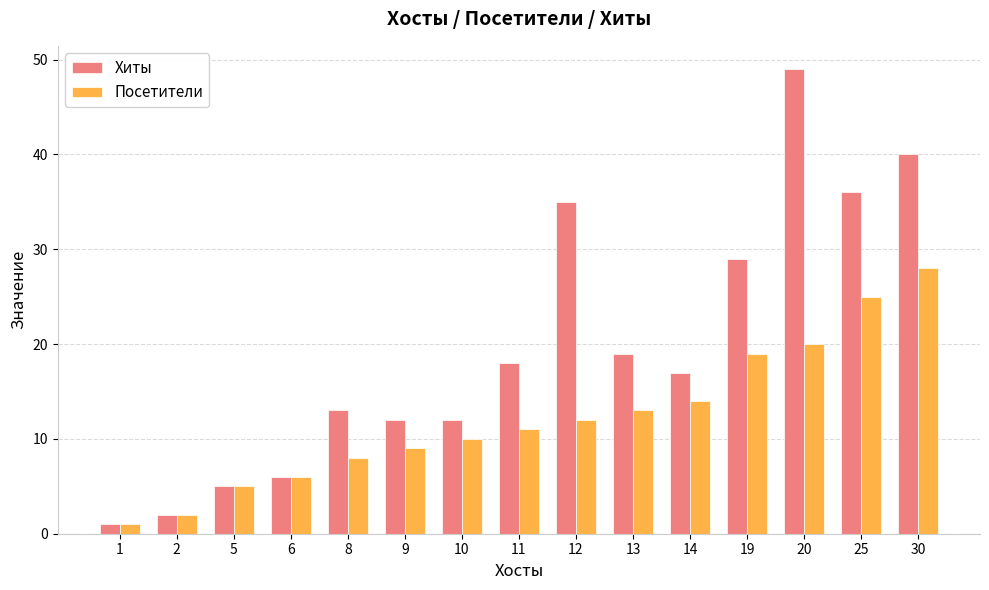

What are all the series names shown in the legend?

Хиты, Посетители